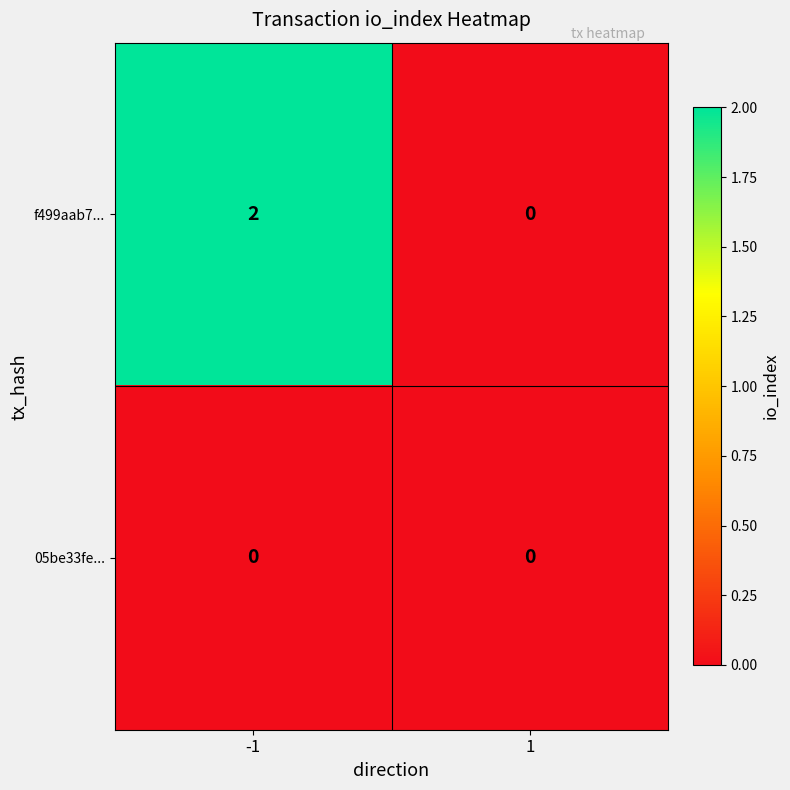

Rank the series by their average value, from lowest to highest.

05be33fe..., f499aab7...